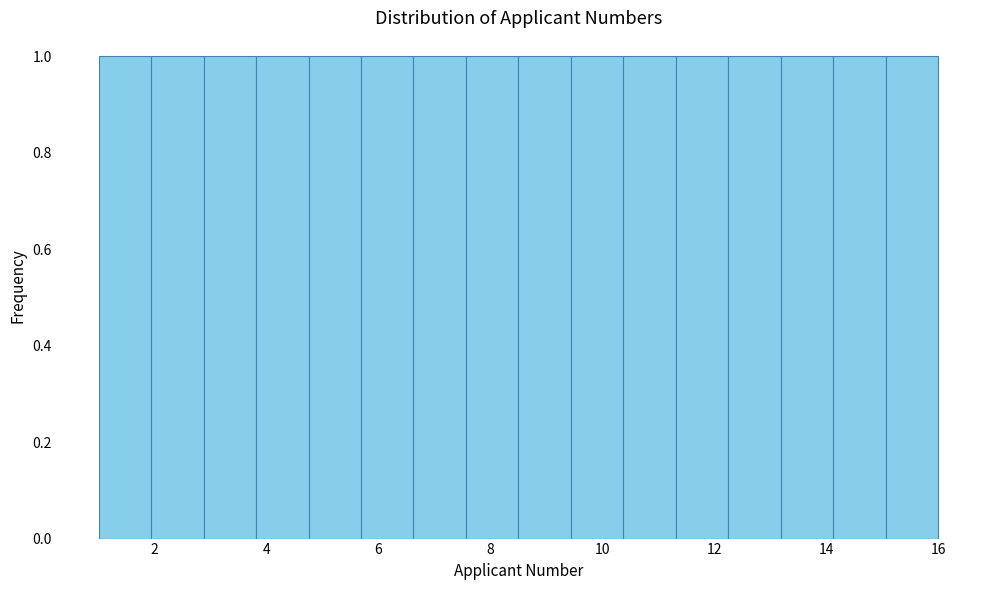

Reading left to right, list every bar in this chart as the range it spans on the x-axis followed by its height. Neither the bar edges nor the heights are printed on the chart, so give them approximately, as read against the axes.

1.0 to 2.0: 1
2.0 to 2.8: 1
2.8 to 3.8: 1
3.8 to 4.8: 1
4.8 to 5.6: 1
5.6 to 6.6: 1
6.6 to 7.6: 1
7.6 to 8.6: 1
8.6 to 9.4: 1
9.4 to 10.4: 1
10.4 to 11.4: 1
11.4 to 12.2: 1
12.2 to 13.2: 1
13.2 to 14.2: 1
14.2 to 15.0: 1
15.0 to 16.0: 1